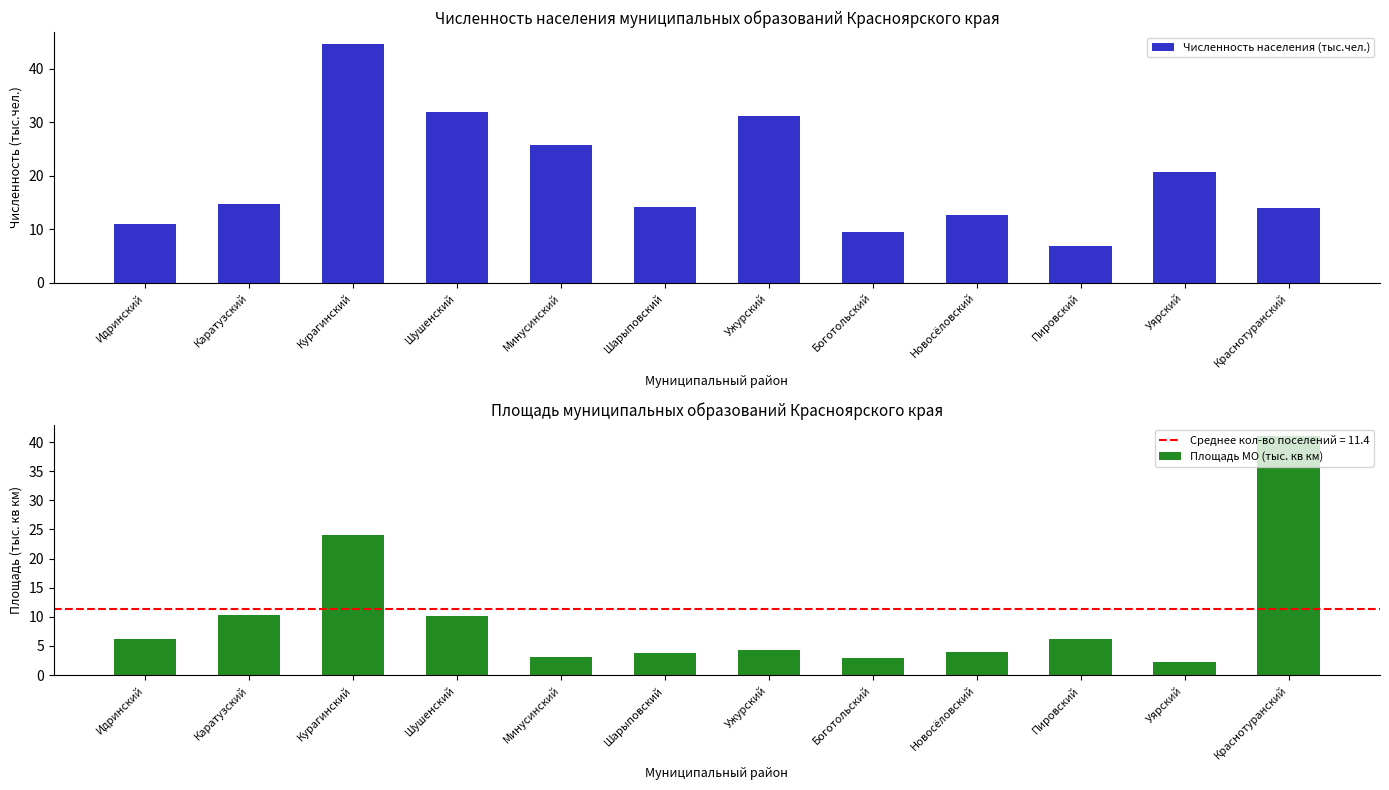

Between Идринский and Боготольский, which is larger?

Идринский